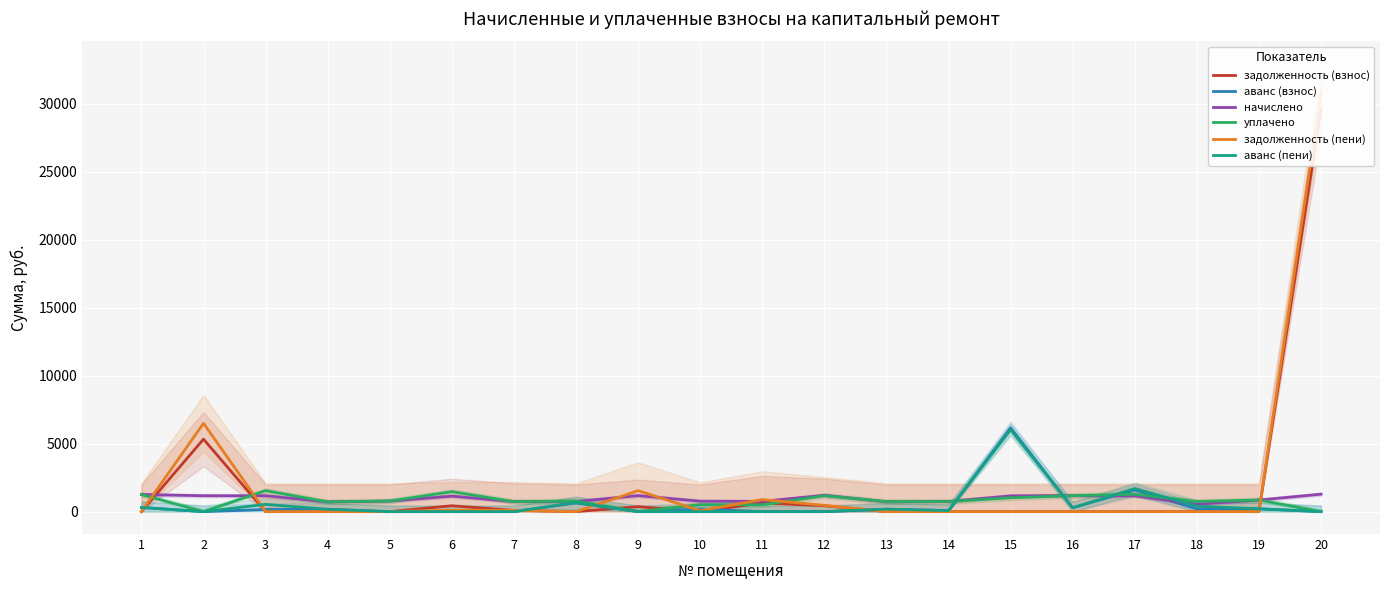

Reading left to right, list all the values displayed in this chart.

задолженность (взнос): 1=0.0	2=5326.7	3=0.0	4=0.0	5=0.0	6=432.1	7=86.8	8=0.0	9=365.8	10=0.0	11=636.2	12=430.5	13=0.0	14=0.0	15=0.0	16=0.0	17=0.0	18=0.0	19=0.0	20=29575.3
аванс (взнос): 1=304.5	2=0.0	3=156.4	4=173.5	5=0.0	6=0.0	7=0.0	8=637.5	9=0.0	10=186.1	11=0.0	12=0.0	13=173.7	14=77.7	15=6159.3	16=284.7	17=1592.2	18=199.7	19=206.9	20=0.0
начислено: 1=1255.0	2=1169.3	3=1165.3	4=715.1	5=776.9	6=1137.4	7=737.0	8=743.0	9=1175.3	10=766.9	11=751.0	12=1201.2	13=721.1	14=743.0	15=1159.3	16=1173.3	17=1167.3	18=541.8	19=852.6	20=1280.8
уплачено: 1=1255.0	2=0.0	3=1543.1	4=715.1	5=776.9	6=1466.3	7=731.1	8=772.9	9=0.0	10=511.3	11=500.0	12=1170.7	13=733.0	14=737.0	15=1018.6	16=1173.3	17=1276.9	18=744.4	19=852.6	20=0.0
задолженность (пени): 1=0.0	2=6496.0	3=0.0	4=0.0	5=0.0	6=103.2	7=92.8	8=0.0	9=1541.1	10=69.6	11=887.2	12=460.9	13=0.0	14=0.0	15=0.0	16=0.0	17=0.0	18=0.0	19=0.0	20=30856.2
аванс (пени): 1=304.5	2=0.0	3=534.2	4=173.5	5=0.0	6=0.0	7=0.0	8=667.4	9=0.0	10=0.0	11=0.0	12=0.0	13=185.6	14=71.7	15=6018.5	16=284.7	17=1701.8	18=402.3	19=206.9	20=0.0